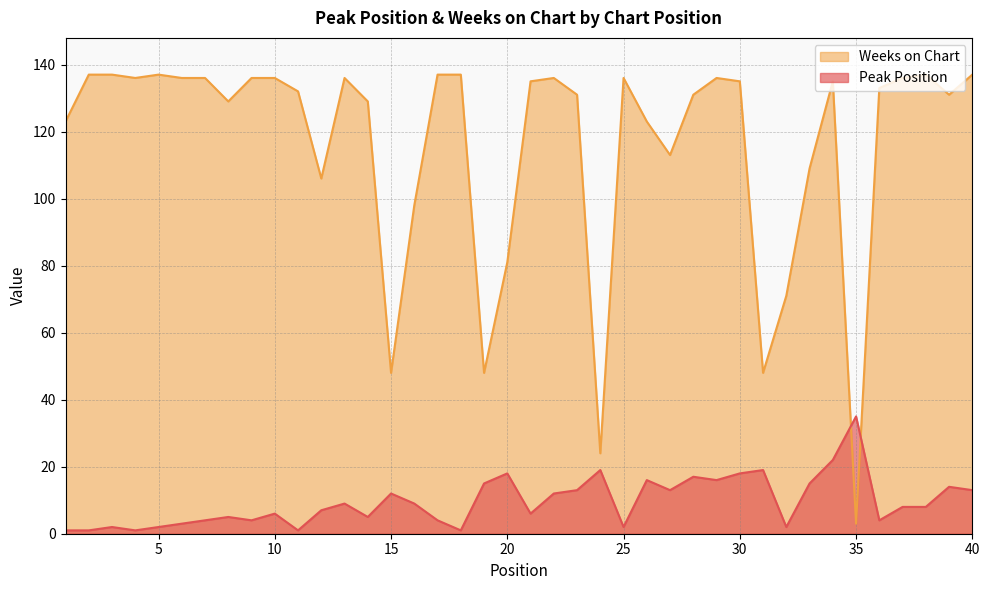

What is the sum of the Peak Position values at 23 and 29?

29